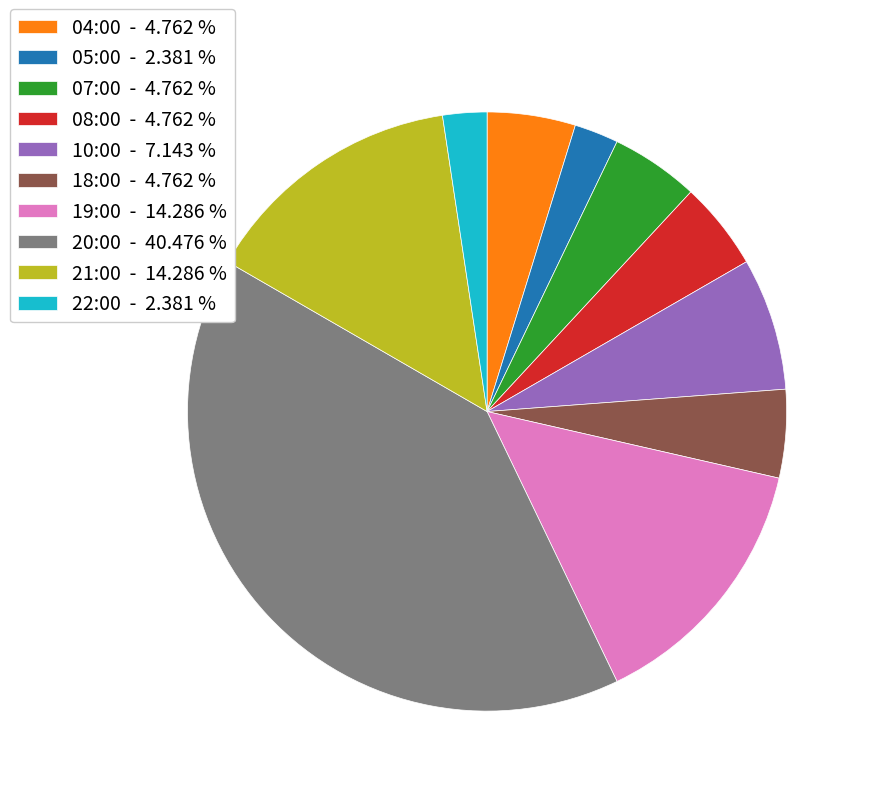

Is the sum of 07:00 and 19:00 greater than half?

No